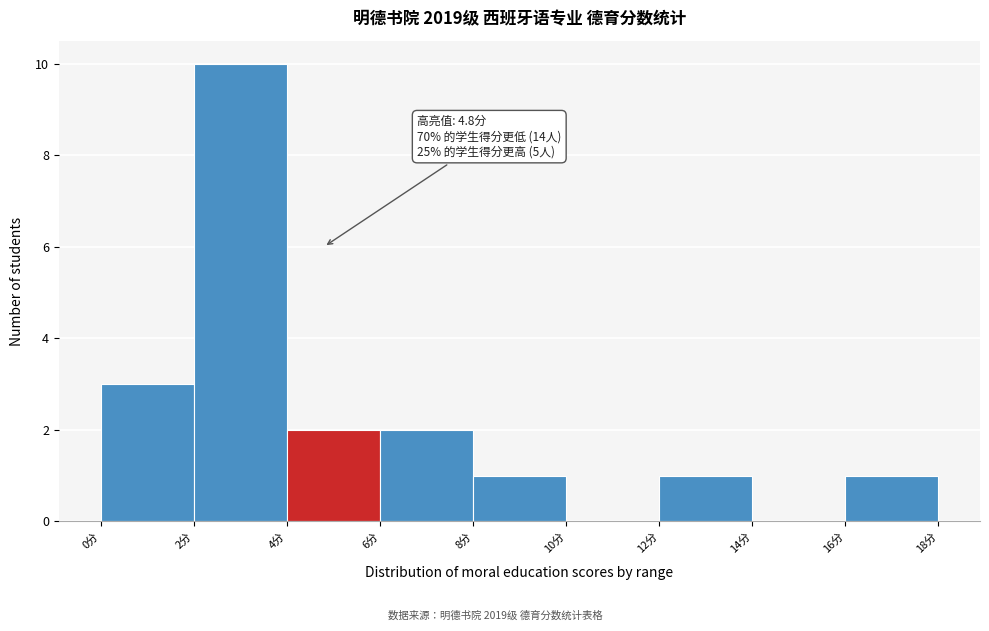

Over which range of the x-axis is the bar tallest?

2 to 4